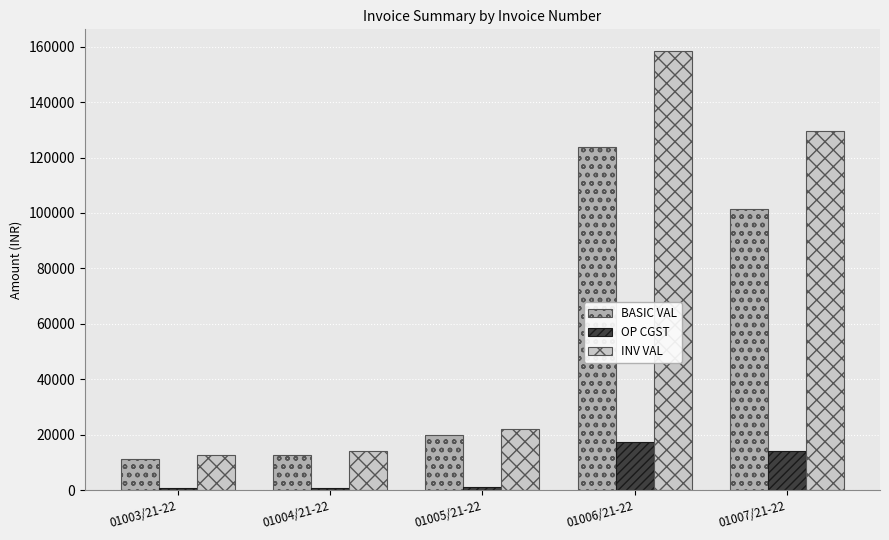

True or false: BASIC VAL has a value of 123732.0 at 01006/21-22.

True